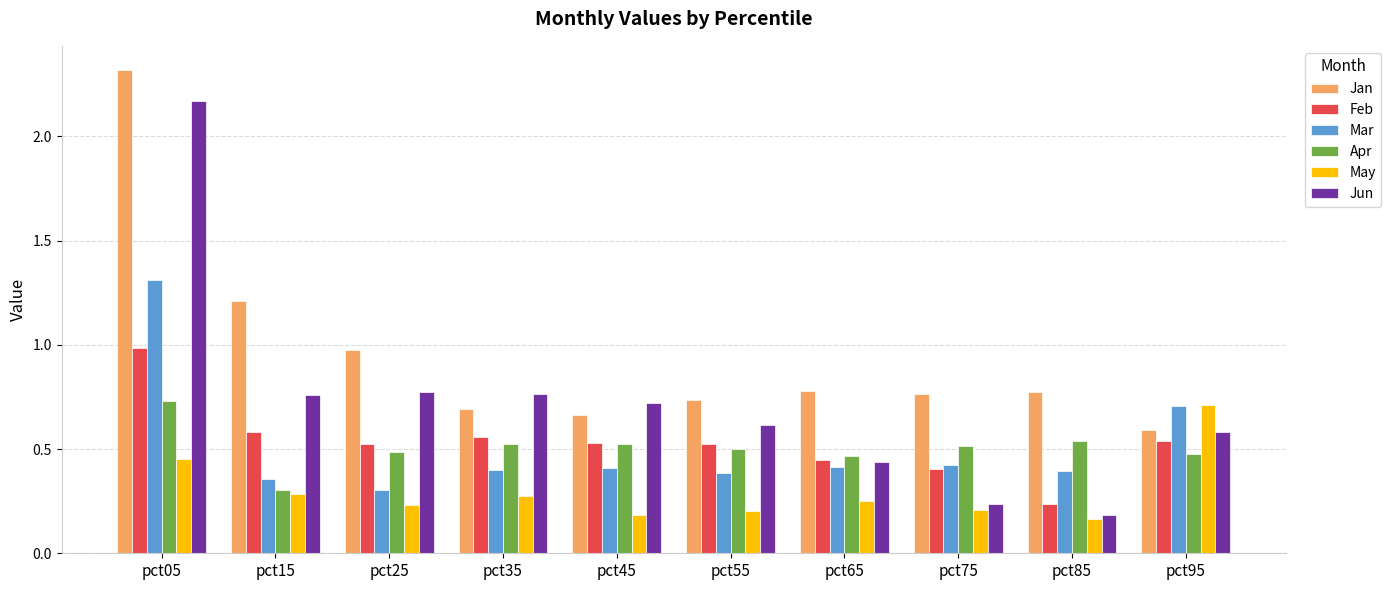

How many groups of bars are there?

10